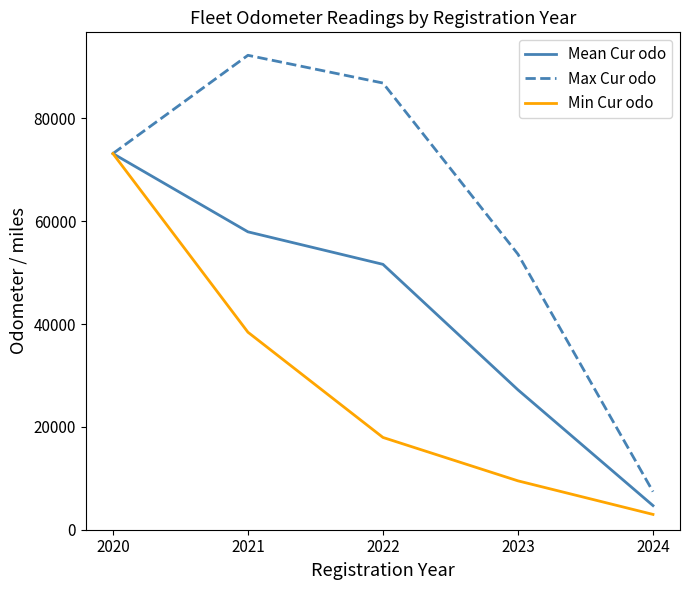

Between 2020 and 2022, which series saw the biggest shift?

Min Cur odo